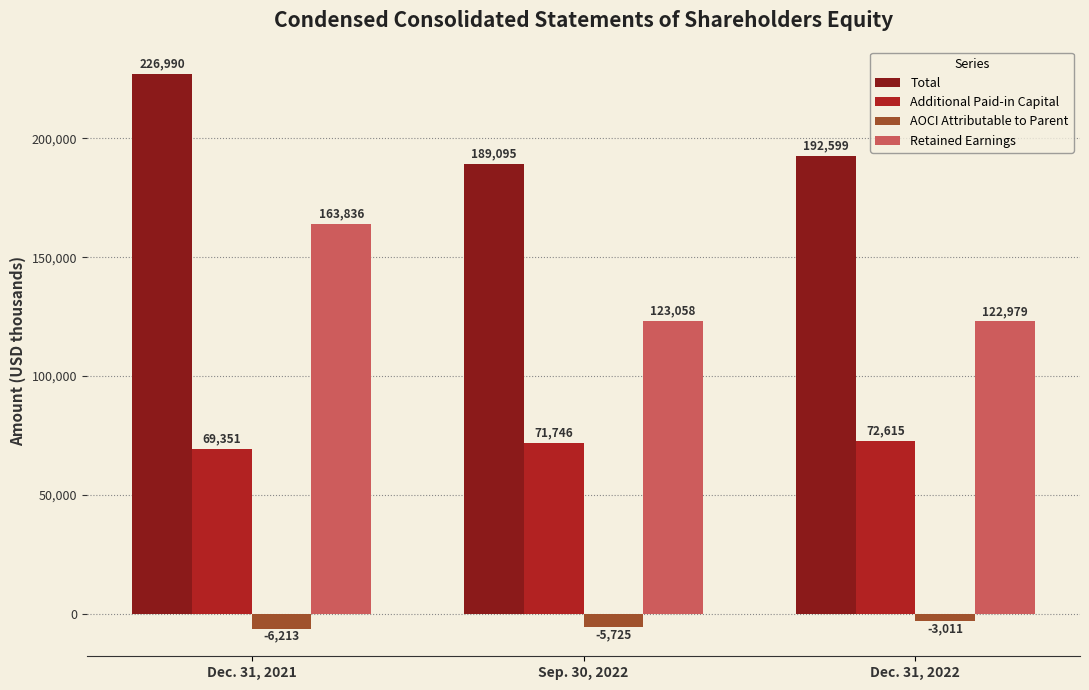

Reading left to right, transcribe all the data shown in this chart.

Total: Dec. 31, 2021=226990	Sep. 30, 2022=189095	Dec. 31, 2022=192599
Additional Paid-in Capital: Dec. 31, 2021=69351	Sep. 30, 2022=71746	Dec. 31, 2022=72615
AOCI Attributable to Parent: Dec. 31, 2021=-6213	Sep. 30, 2022=-5725	Dec. 31, 2022=-3011
Retained Earnings: Dec. 31, 2021=163836	Sep. 30, 2022=123058	Dec. 31, 2022=122979